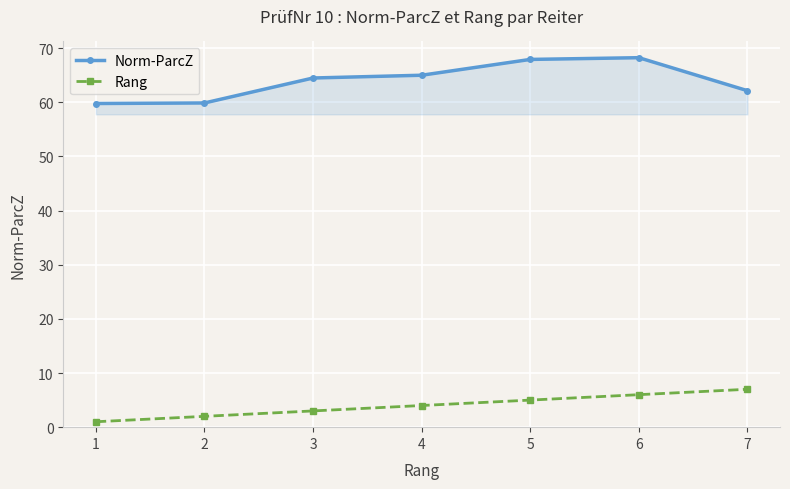

Is it true that Norm-ParcZ equals 64.5 at 3?

True